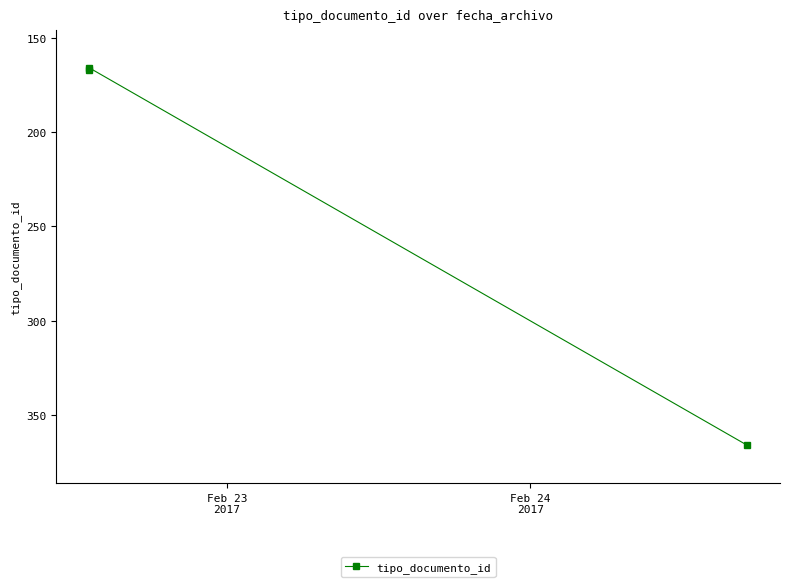

What is the value of the 1st point from the left?

167